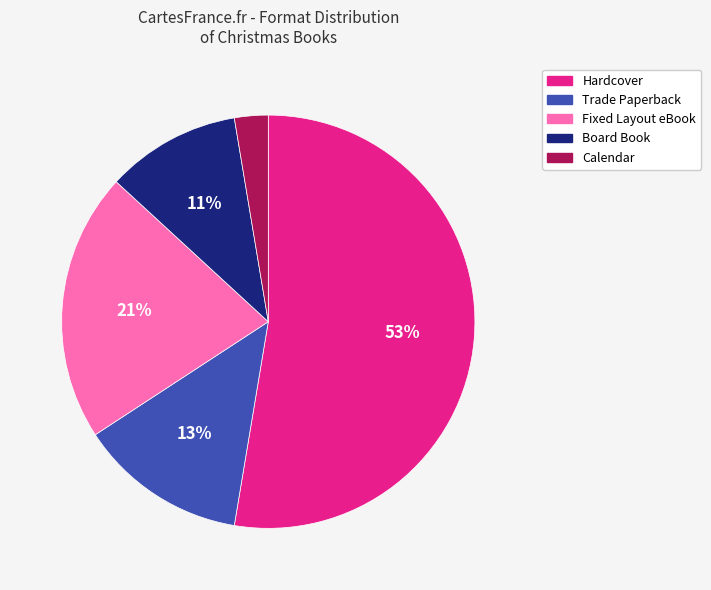

To the nearest percent, what is the difference between the Trade Paperback and Fixed Layout eBook slice percentages?

8%